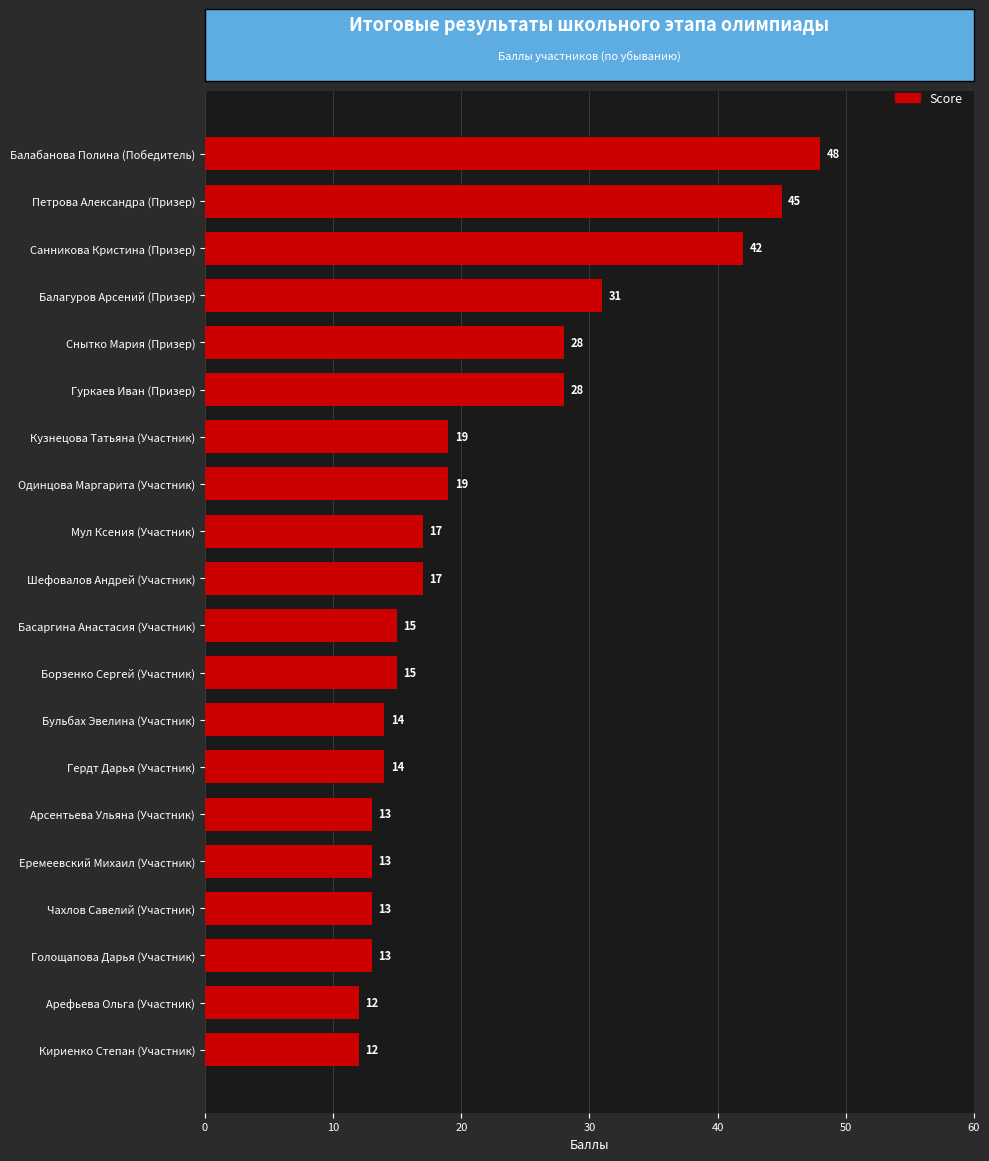

How many bars are there in total?

20